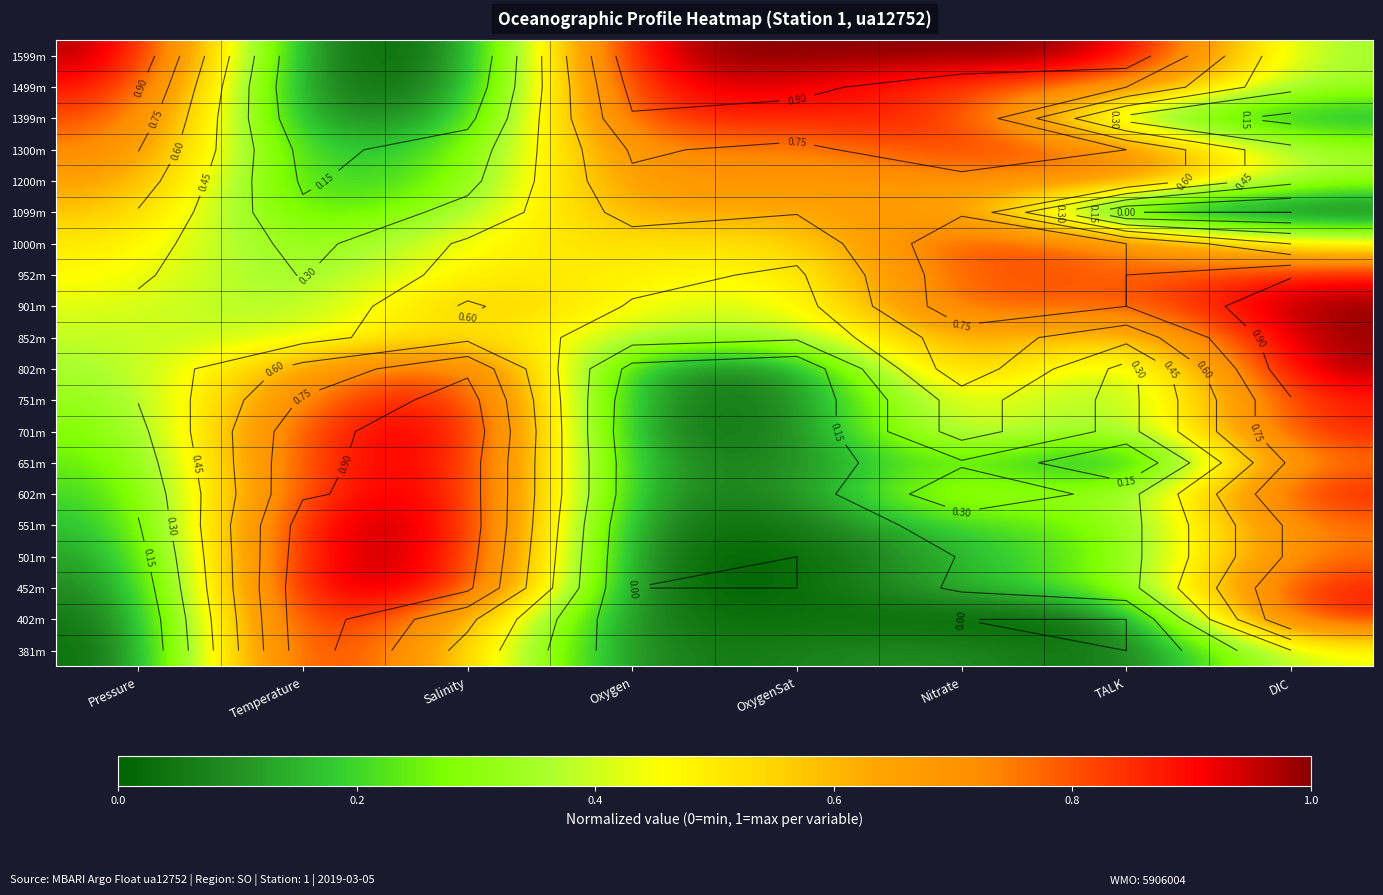

List the series in order of their peak value, lowest first.

1099m, 1200m, 1300m, 1000m, 952m, 1399m, 1499m, 751m, 651m, 602m, 551m, 501m, 381m, 402m, 1599m, 901m, 852m, 802m, 701m, 452m